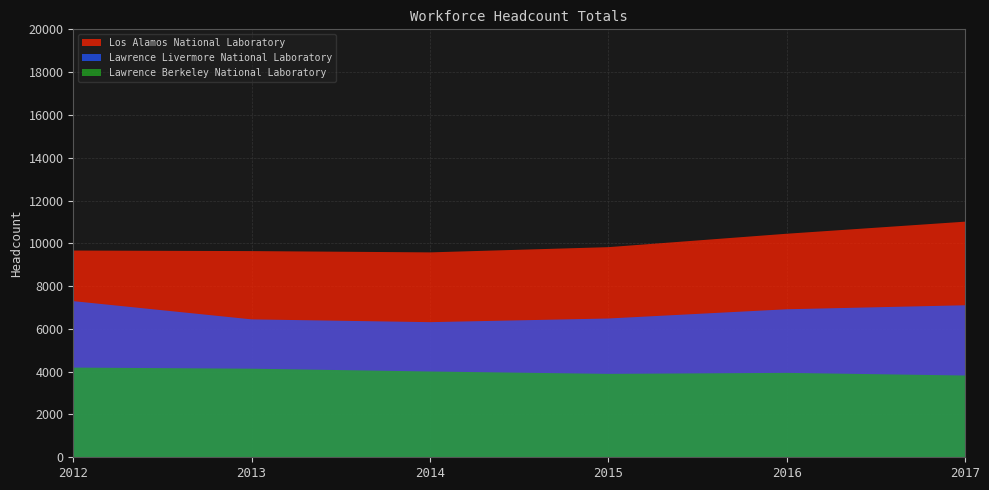

Reading left to right, extract all data points from this chart.

Los Alamos National Laboratory: 2012=9662	2013=9636	2014=9576	2015=9820	2016=10447	2017=11011
Lawrence Livermore National Laboratory: 2012=7297	2013=6445	2014=6315	2015=6486	2016=6917	2017=7104
Lawrence Berkeley National Laboratory: 2012=4191	2013=4140	2014=4009	2015=3898	2016=3945	2017=3821